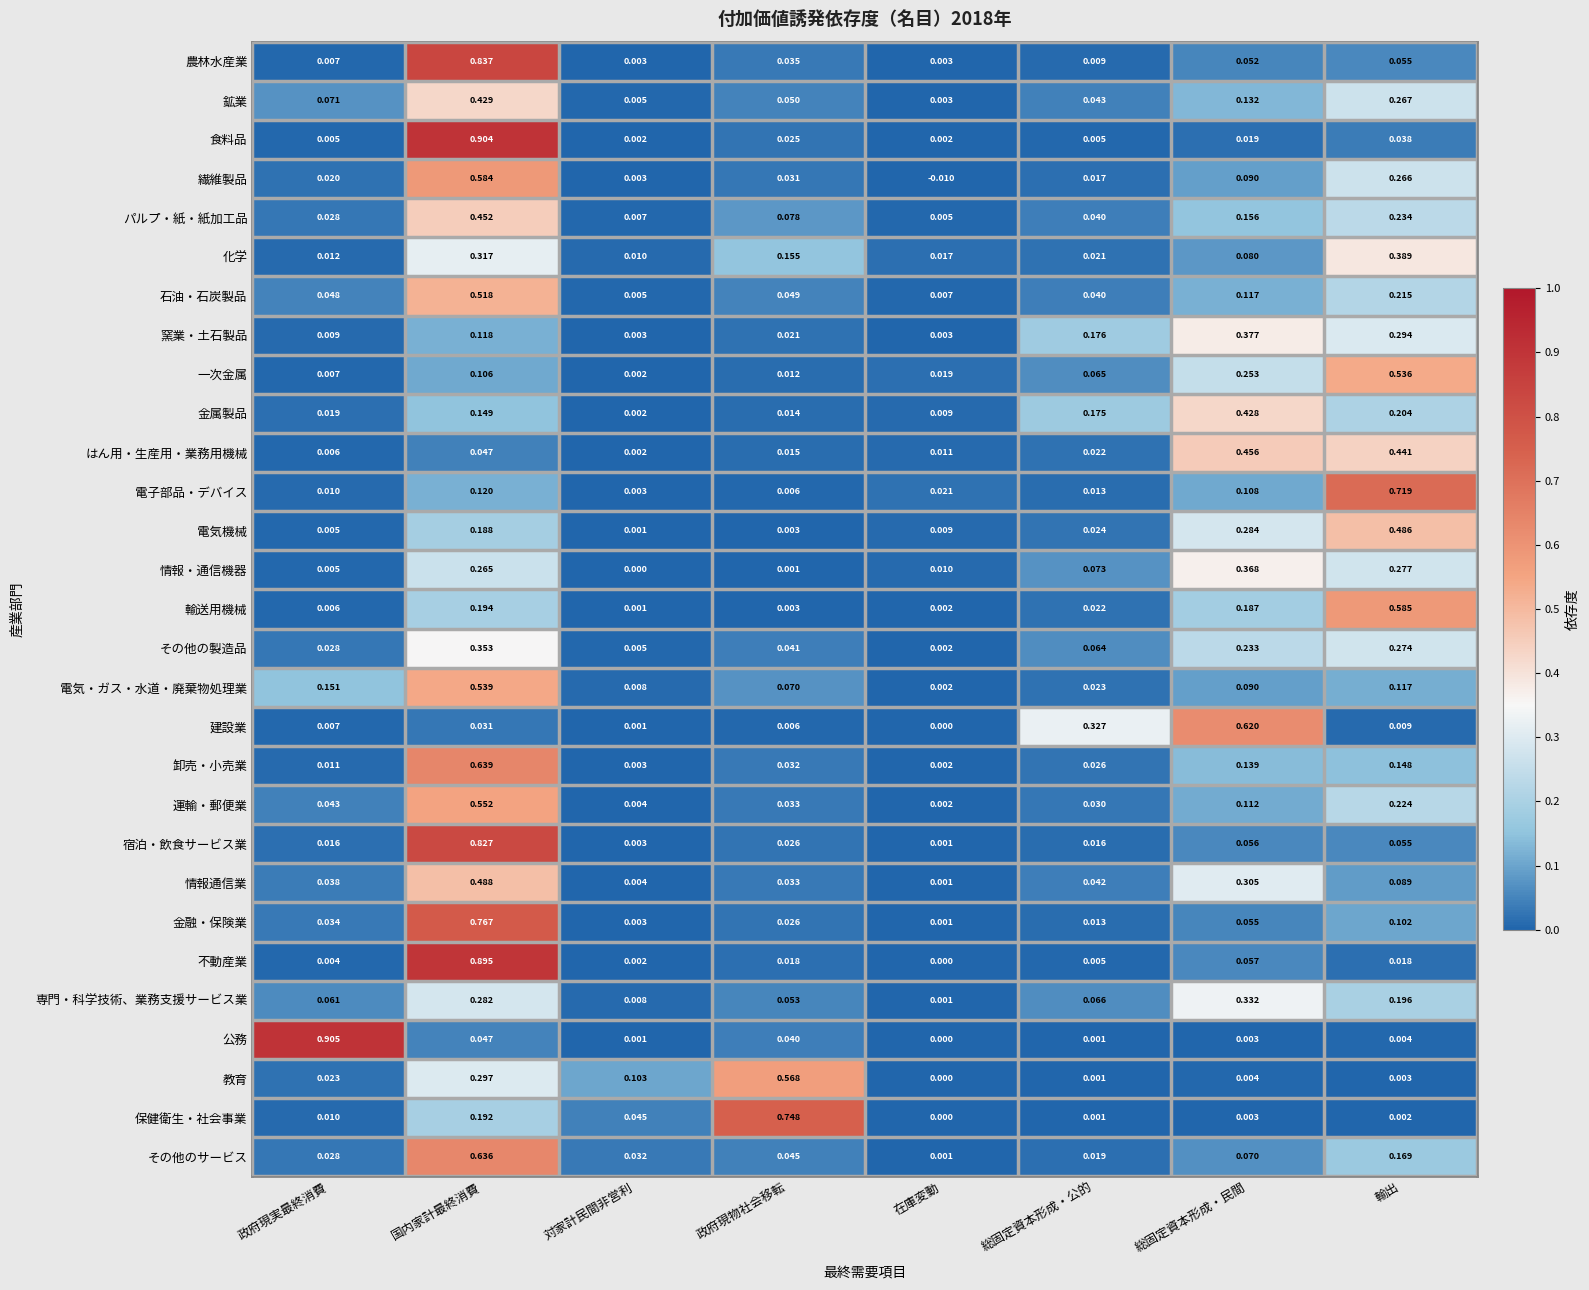

How many series are shown in this chart?

29